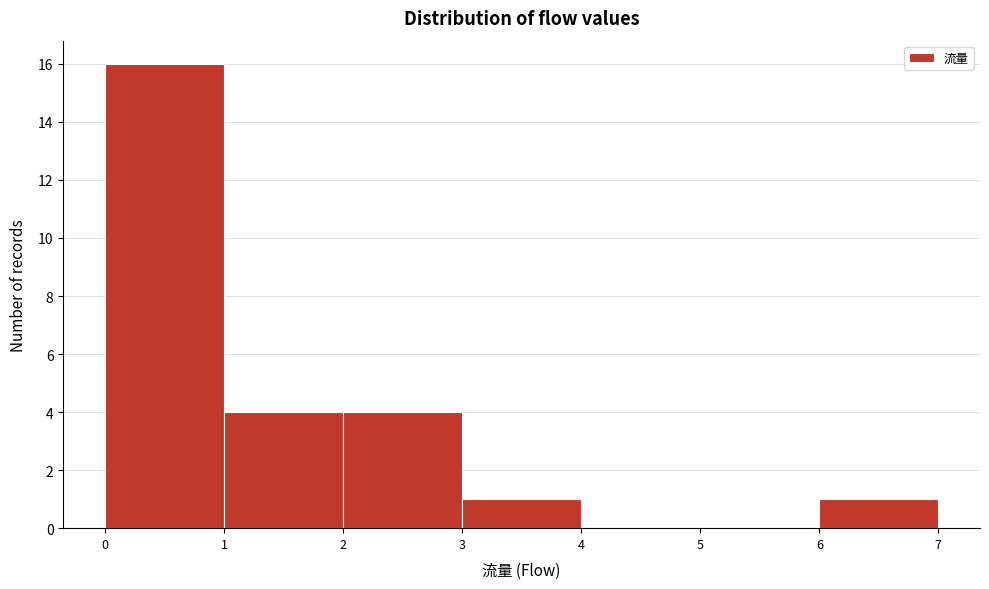

Reading left to right, list every bar in this chart as the range it spans on the x-axis followed by its height. The values are not printed on the chart, so give them approximately, as read against the axis.

0 to 1: 16
1 to 2: 4
2 to 3: 4
3 to 4: 1
4 to 5: 0
5 to 6: 0
6 to 7: 1